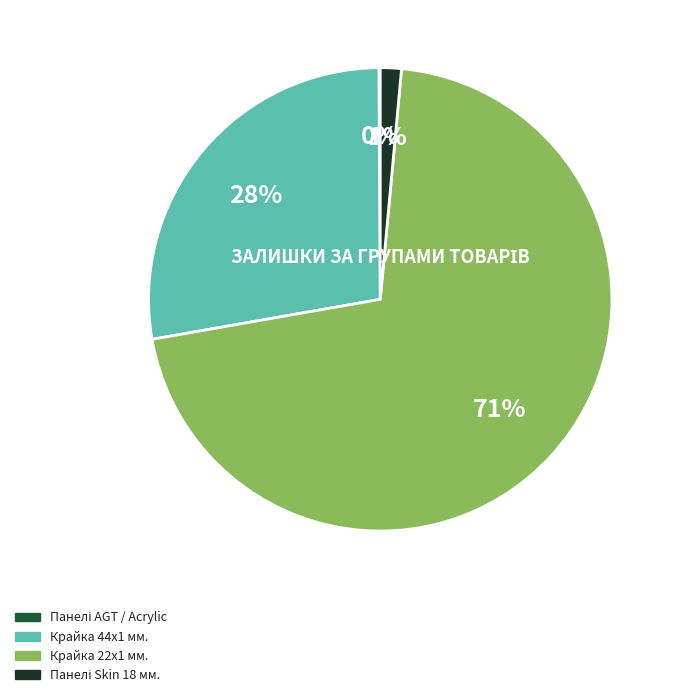

To the nearest percent, what is the difference between the largest and smallest slice percentages?

71%